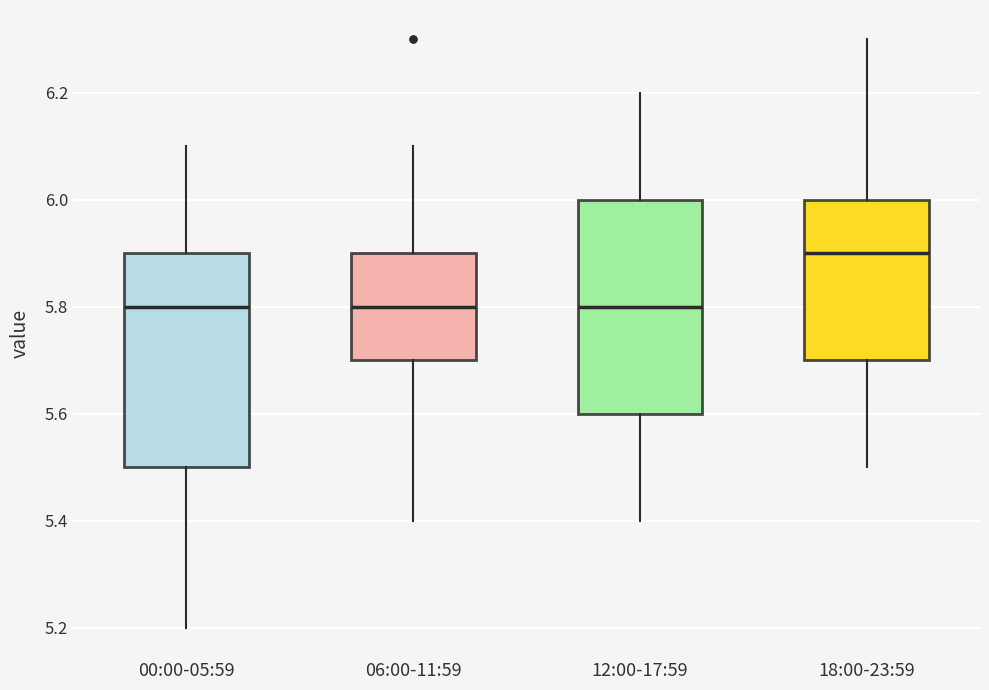

Reading left to right, transcribe this box plot: for each box, give where its median line is, the range the box spans, and where its two whiskers end, as read against the y-axis. The values are not printed on the chart, so give them approximately, as read against the axis.

00:00-05:59: median 5.8, box 5.5 to 5.9, whiskers 5.2 to 6.1
06:00-11:59: median 5.8, box 5.7 to 5.9, whiskers 5.4 to 6.1
12:00-17:59: median 5.8, box 5.6 to 6.0, whiskers 5.4 to 6.2
18:00-23:59: median 5.9, box 5.7 to 6.0, whiskers 5.5 to 6.3